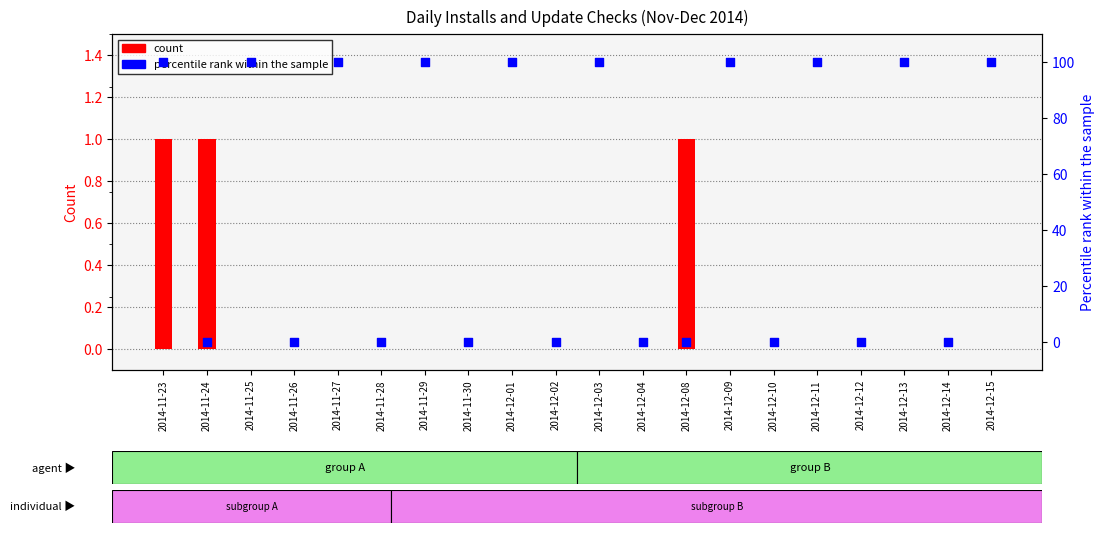

Which series contains the highest Y value?

percentile rank within the sample